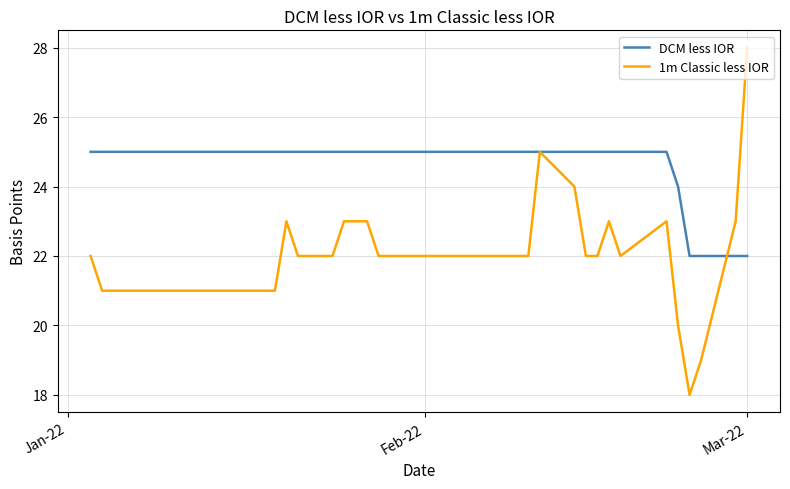

Which series has the largest total across all categories?

DCM less IOR